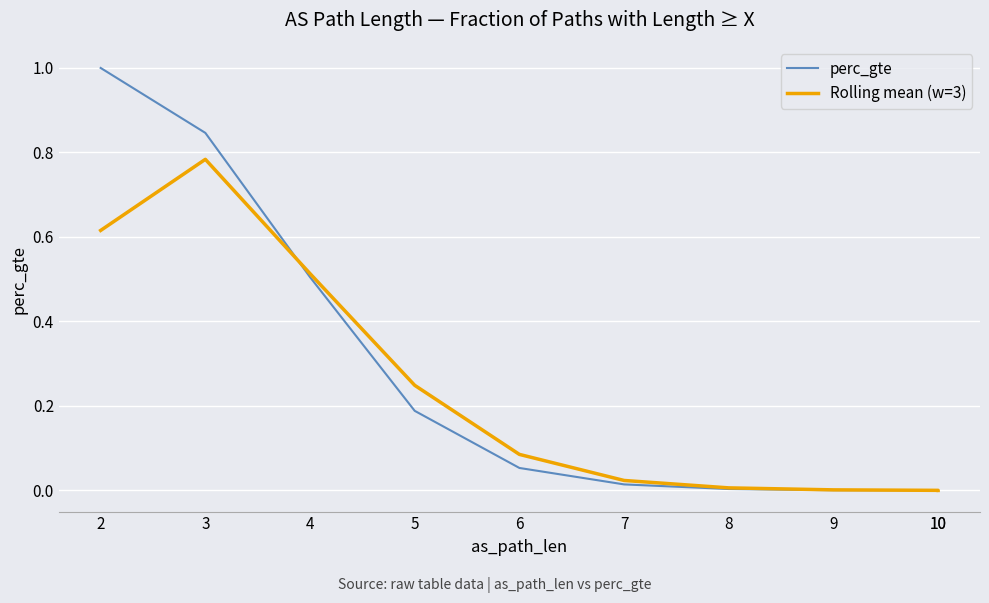

Is the value of perc_gte at 9 greater than the value of Rolling mean (w=3) at 4?

No